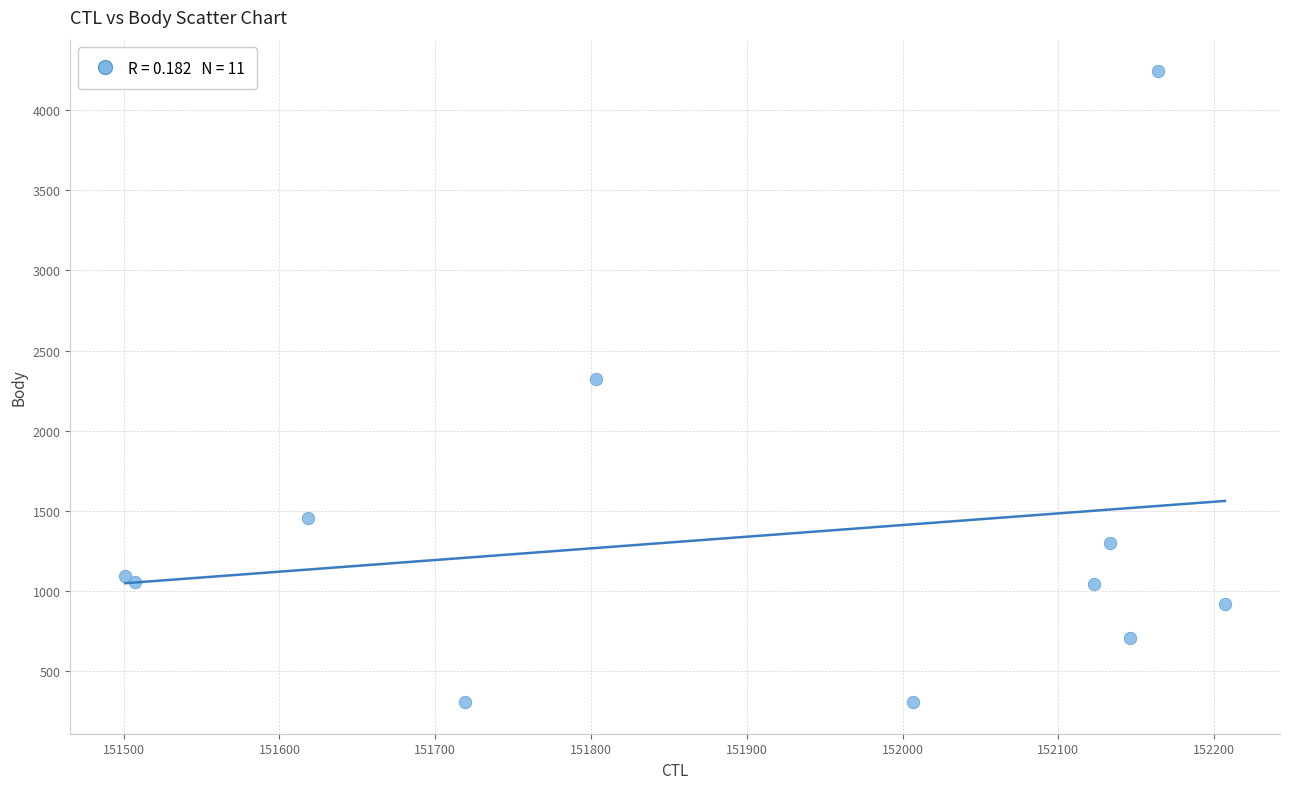

What Y value in the scatter plot is closest to 2274?

2320